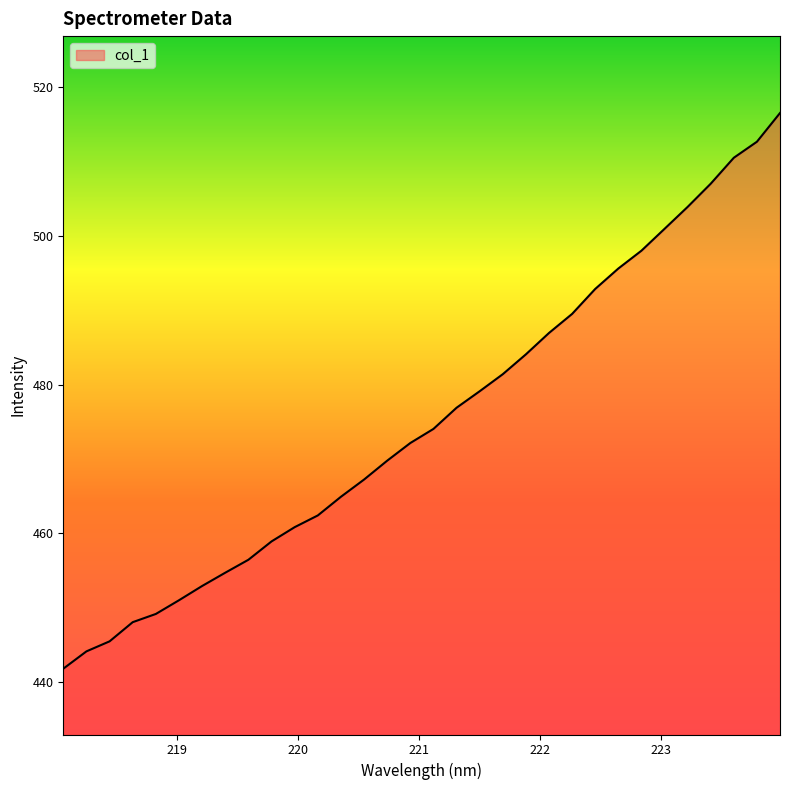

What is the difference between the maximum and minimum values?

74.6